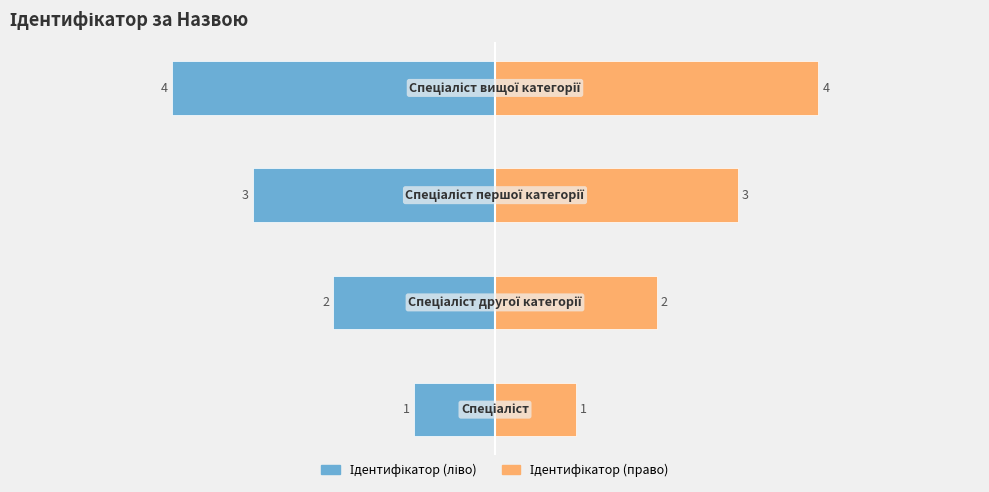

What is the difference between the maximum and minimum values in the Ідентифікатор (ліво) series?

3